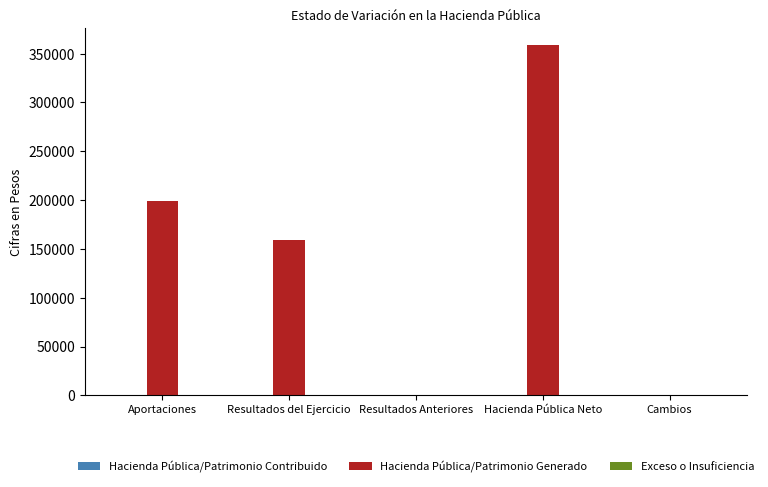

Reading right to left, what are all the values shown in this chart?

Cambios=0	Hacienda Pública Neto=358390	Resultados Anteriores=0	Resultados del Ejercicio=159080	Aportaciones=199310